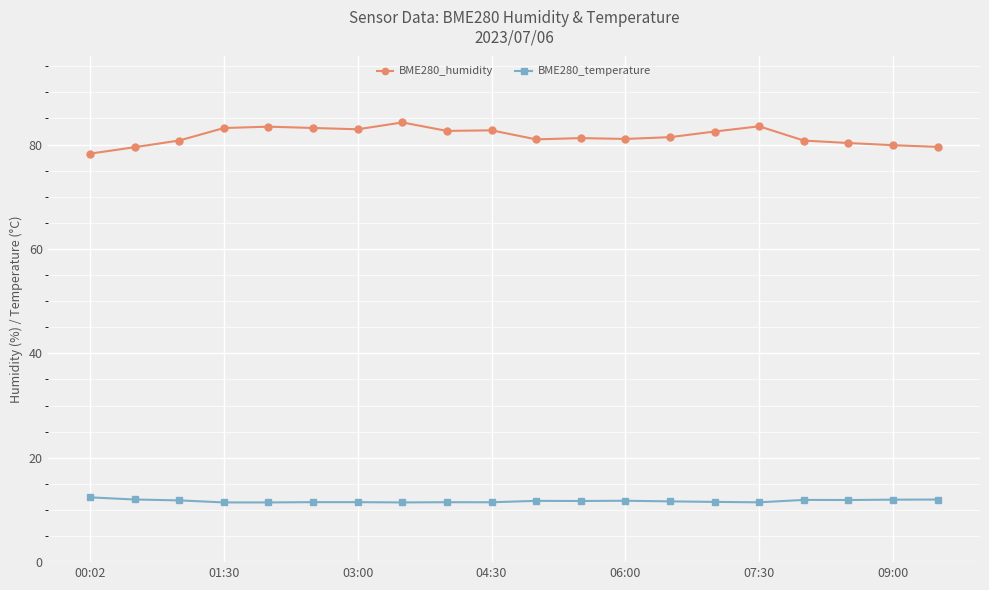

What is the maximum value shown in the chart?

84.2